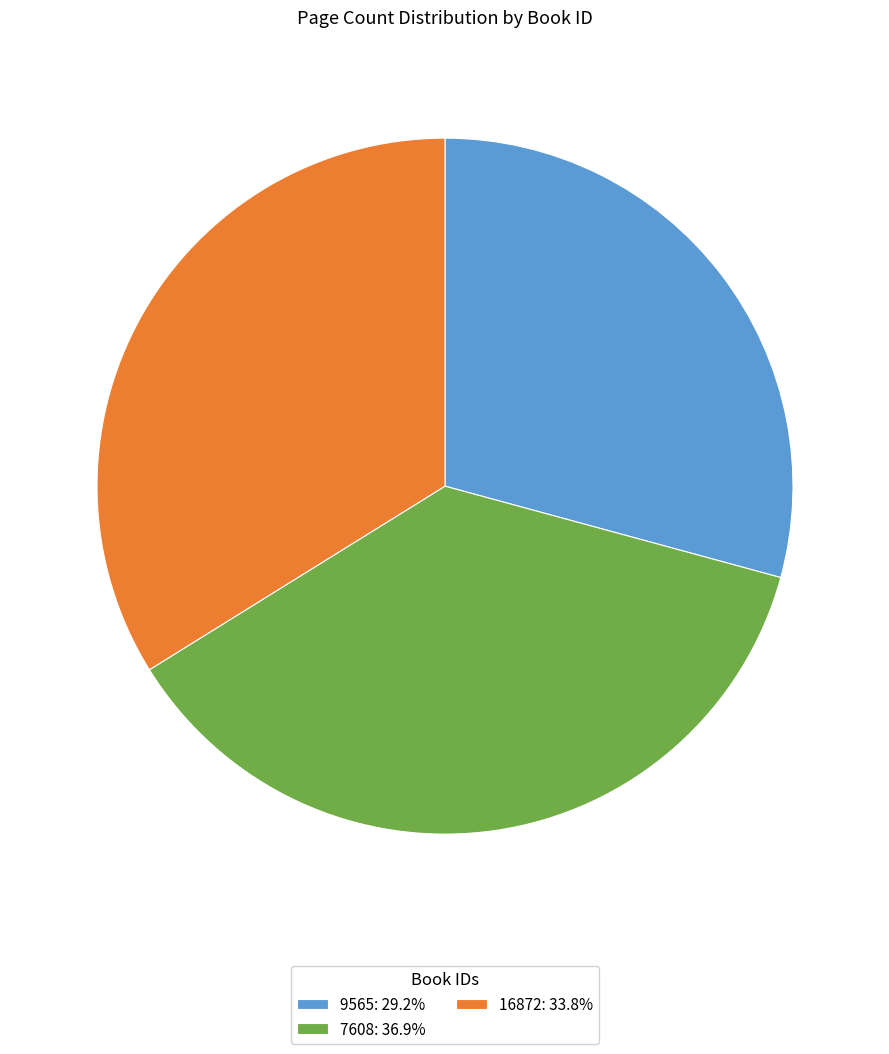

Is 7608: 36.9% the majority of the pie?

No